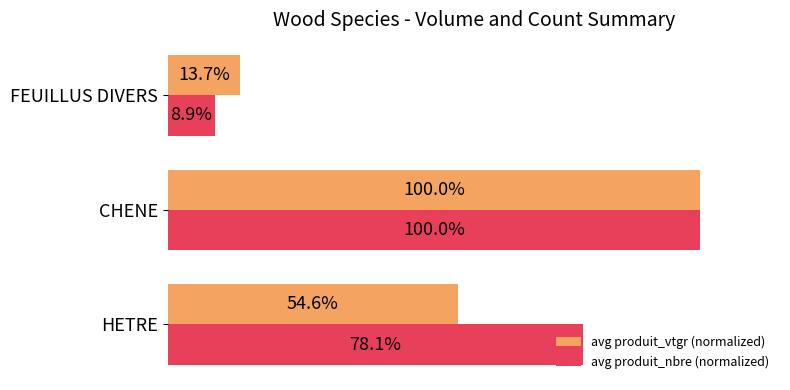

Which series has the widest spread of values?

avg produit_nbre (normalized)